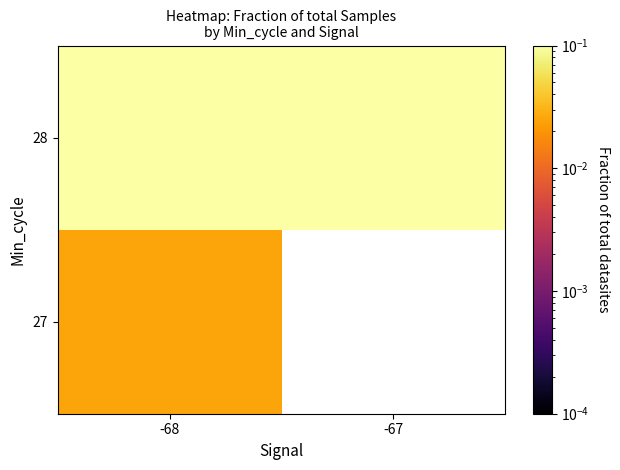

Rank the categories by 28 value from highest to lowest.

-67, -68